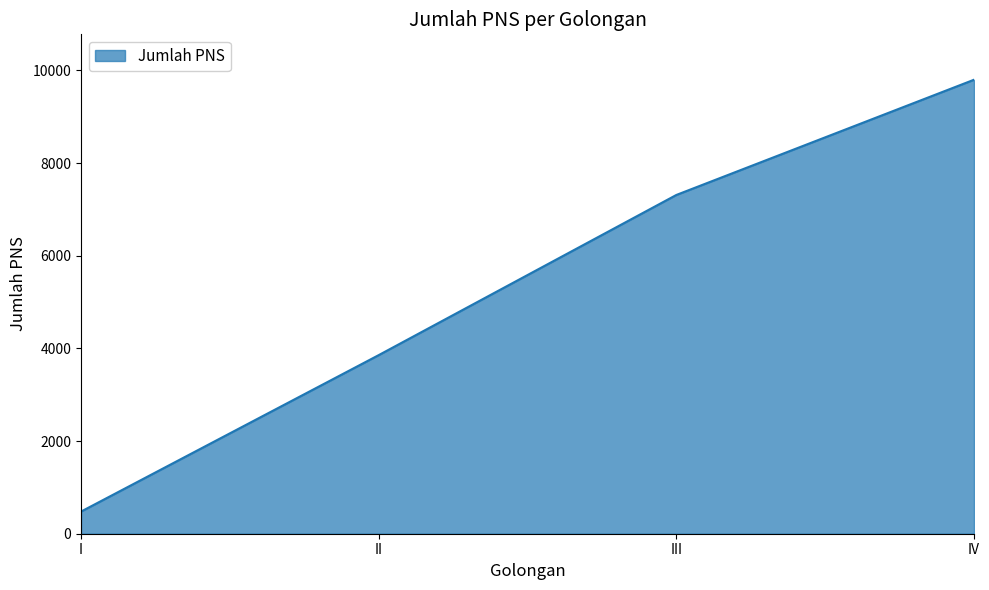

Which has a higher value, III or IV?

IV